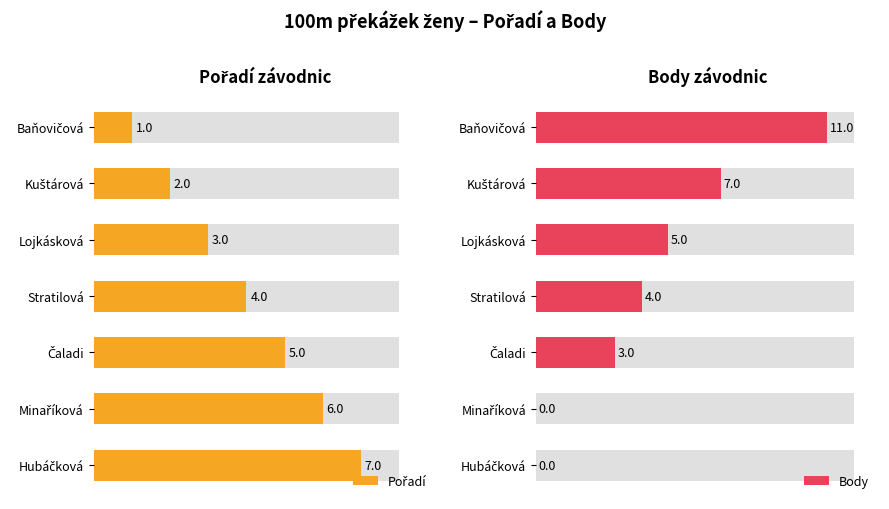

List the series in order of their peak value, lowest first.

Pořadí, Body